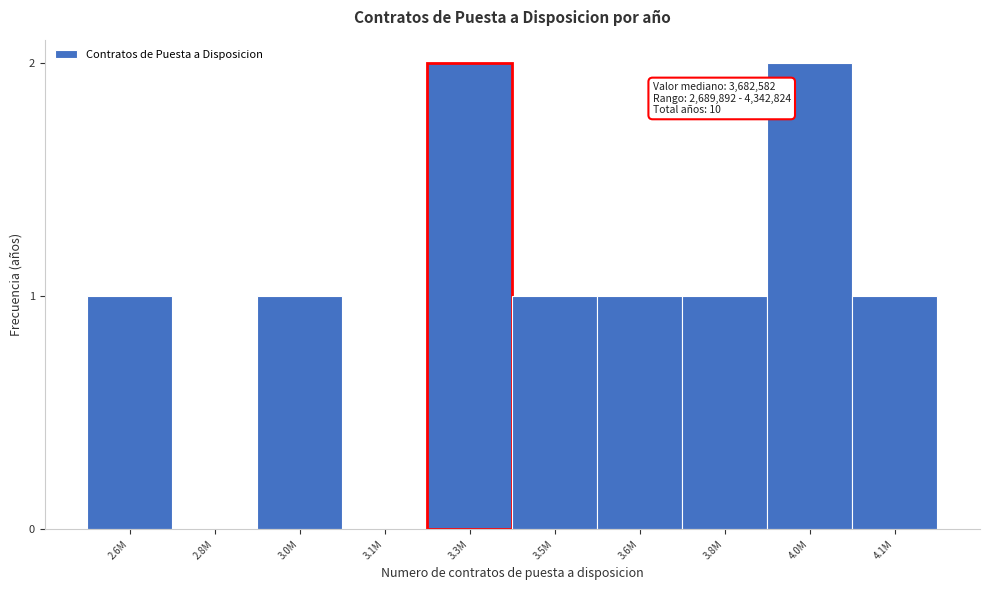

Reading left to right, list all the values displayed in this chart.

2.6M=1	2.8M=0	3.0M=1	3.1M=0	3.3M=2	3.5M=1	3.6M=1	3.8M=1	4.0M=2	4.1M=1